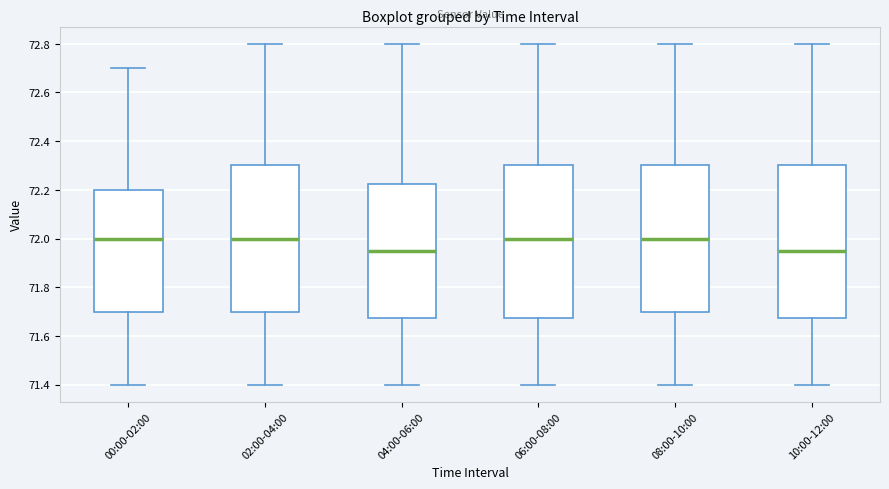

Reading left to right, transcribe this box plot: for each box, give where its median line is, the range the box spans, and where its two whiskers end, as read against the y-axis. The values are not printed on the chart, so give them approximately, as read against the axis.

00:00-02:00: median 72.00, box 71.70 to 72.20, whiskers 71.40 to 72.70
02:00-04:00: median 72.00, box 71.70 to 72.30, whiskers 71.40 to 72.80
04:00-06:00: median 71.96, box 71.68 to 72.22, whiskers 71.40 to 72.80
06:00-08:00: median 72.00, box 71.68 to 72.30, whiskers 71.40 to 72.80
08:00-10:00: median 72.00, box 71.70 to 72.30, whiskers 71.40 to 72.80
10:00-12:00: median 71.96, box 71.68 to 72.30, whiskers 71.40 to 72.80